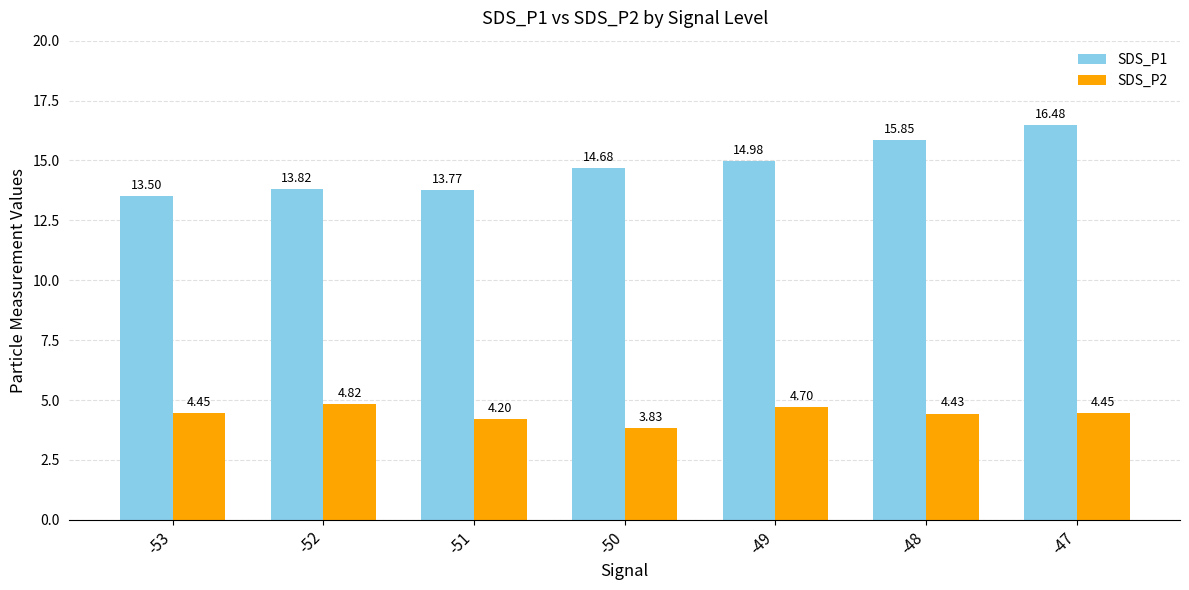

How many bars are there in total?

14